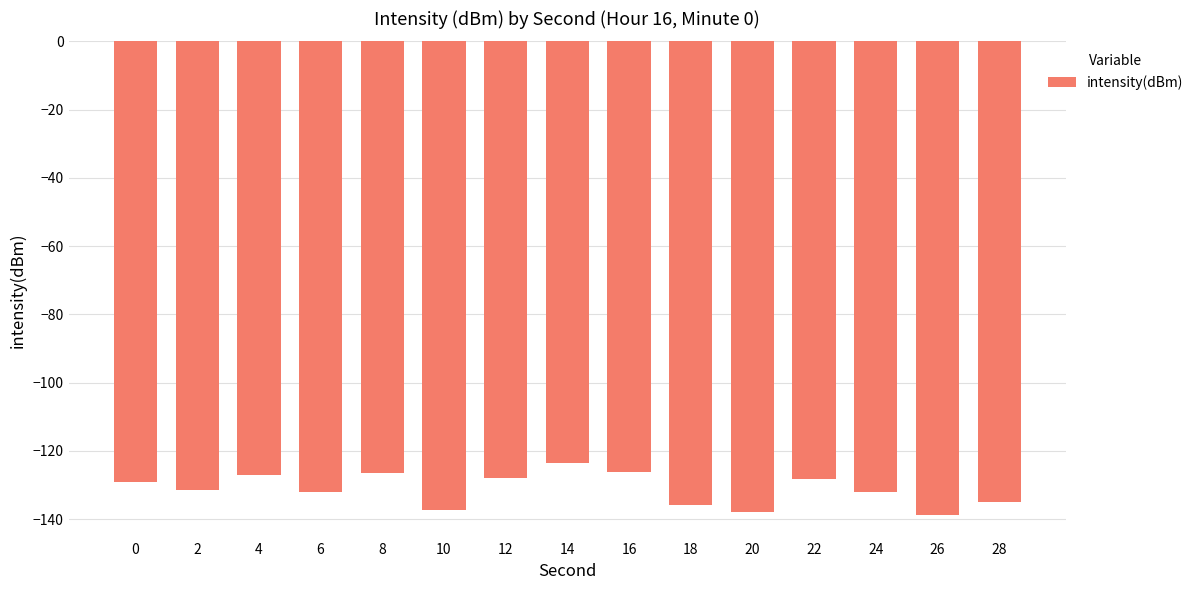

What is the value of the 8th bar from the left?

-123.6